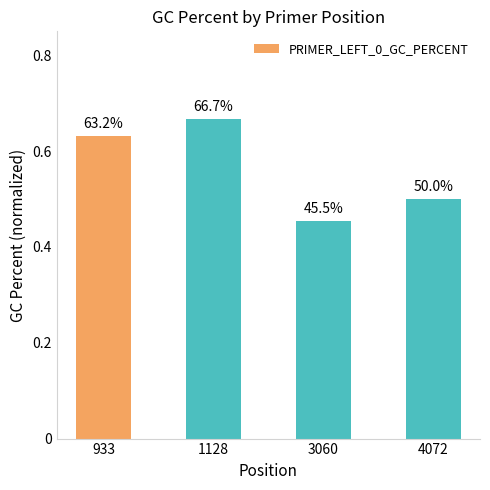

Does the chart contain any negative values?

No